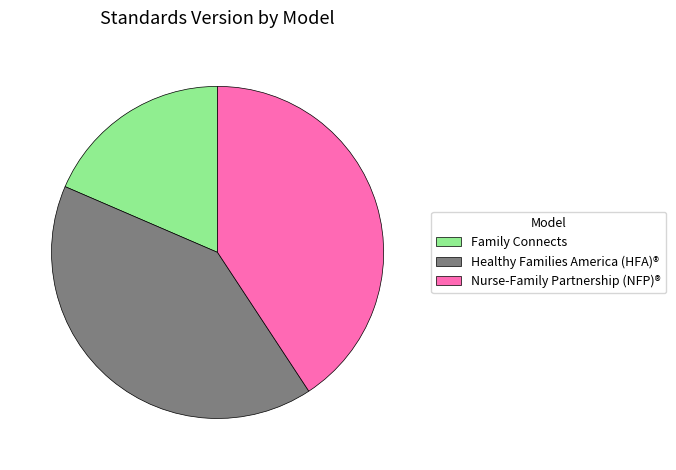

True or false: Healthy Families America (HFA)® accounts for 31% of the total.

False